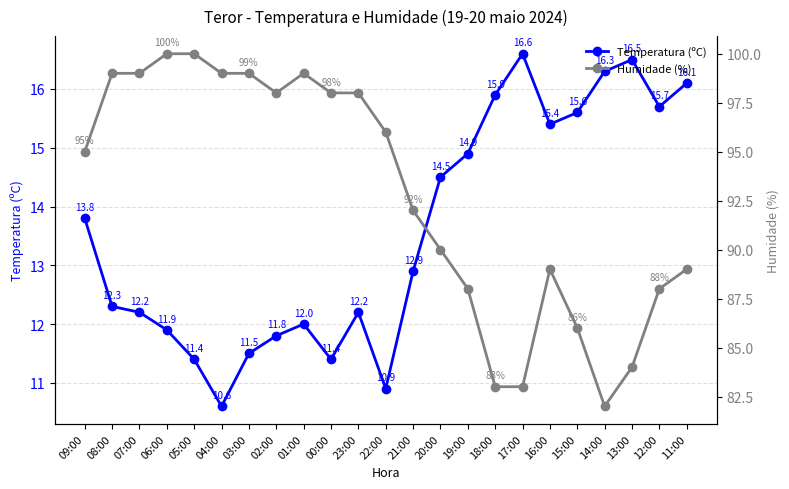

Reading left to right, extract all data points from this chart.

Temperatura (ºC): 13.8	12.3	12.2	11.9	11.4	10.6	11.5	11.8	12.0	11.4	12.2	10.9	12.9	14.5	14.9	15.9	16.6	15.4	15.6	16.3	16.5	15.7	16.1
Humidade (%): 95.0	99.0	99.0	100.0	100.0	99.0	99.0	98.0	99.0	98.0	98.0	96.0	92.0	90.0	88.0	83.0	83.0	89.0	86.0	82.0	84.0	88.0	89.0